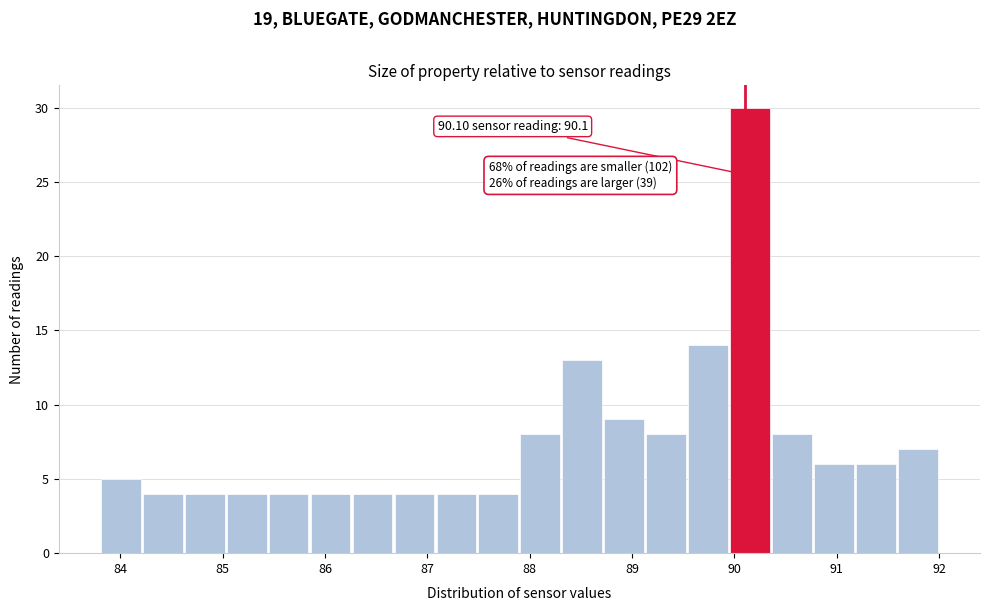

Which range on the x-axis has the tallest bar?

89.95 to 90.36